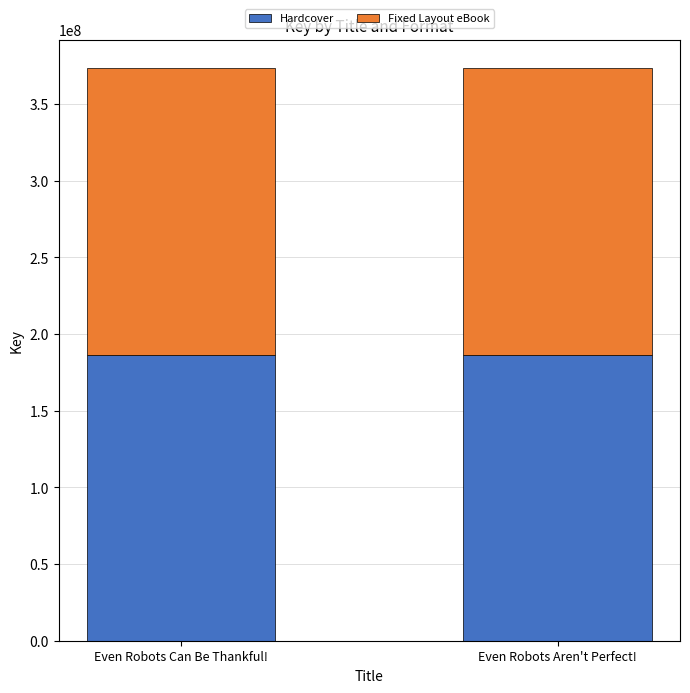

What is the sum of the Hardcover values at Even Robots Can Be Thankful! and Even Robots Aren't Perfect!?

373345096